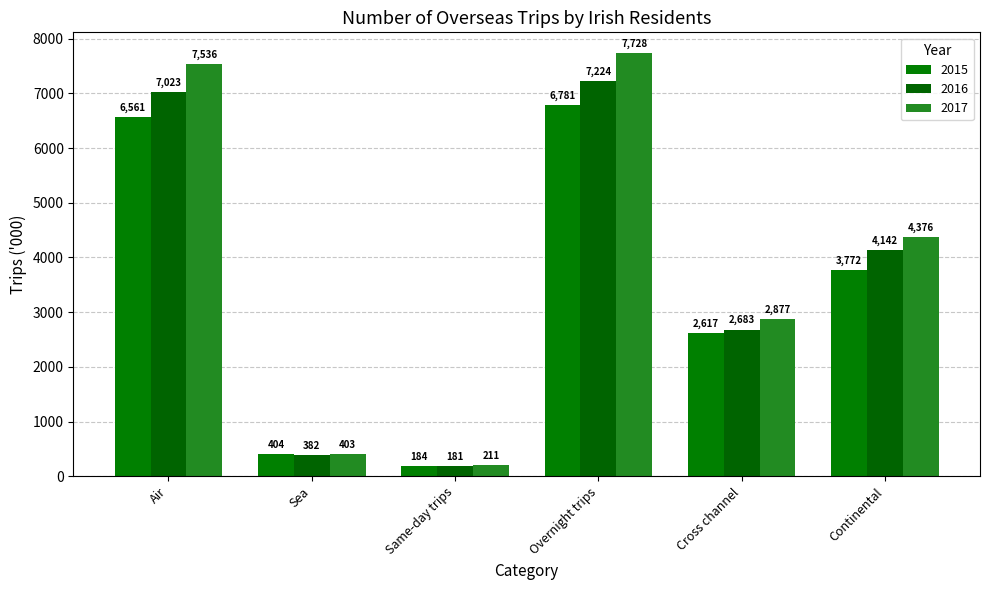

Rank the series at Air from lowest to highest value.

2015, 2016, 2017